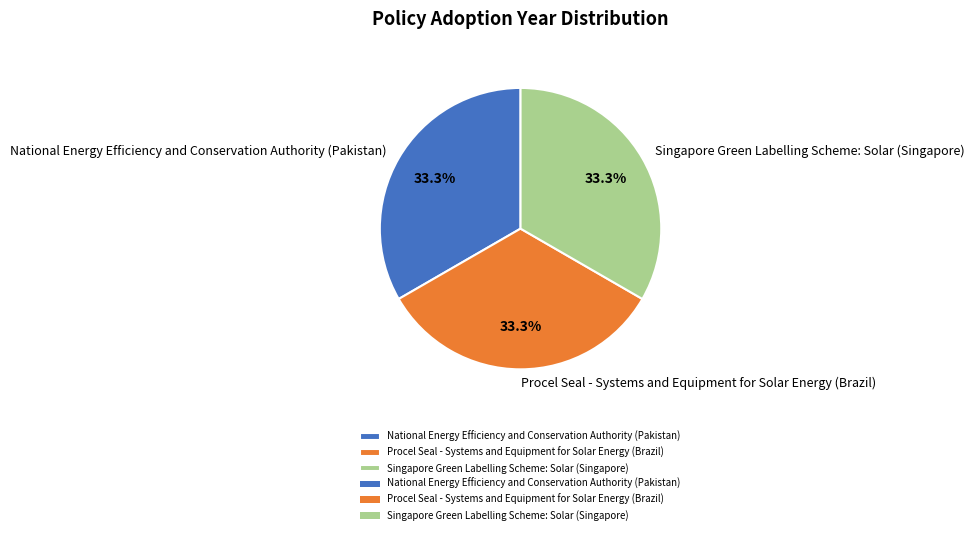

Is it true that National Energy Efficiency and Conservation Authority (Pakistan) is 26% of the pie?

False